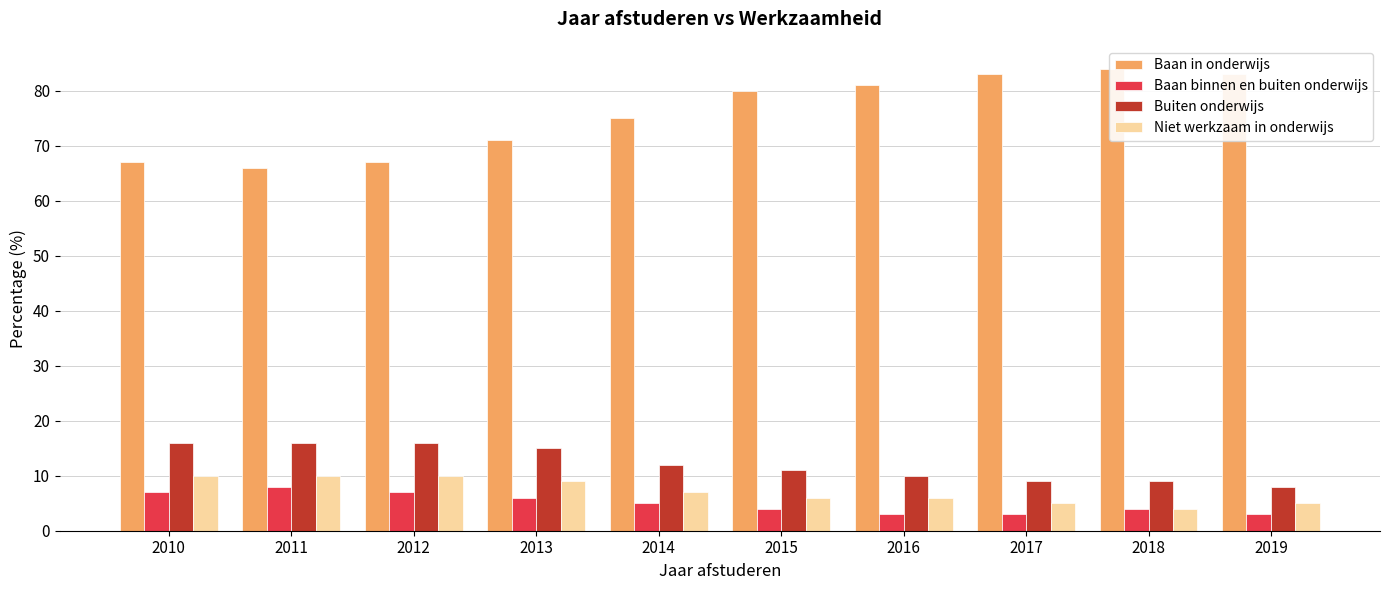

Is it true that Baan binnen en buiten onderwijs equals 8 at 2011?

True